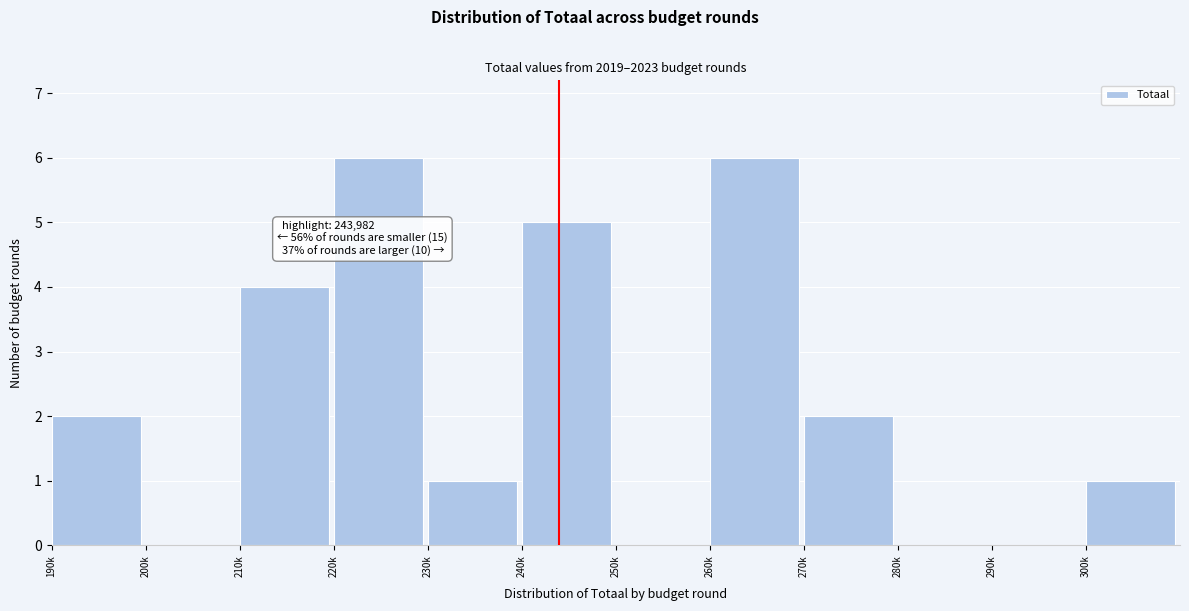

Reading left to right, transcribe all the data shown in this chart.

190k=2	200k=0	210k=4	220k=6	230k=1	240k=5	250k=0	260k=6	270k=2	280k=0	290k=0	300k=1